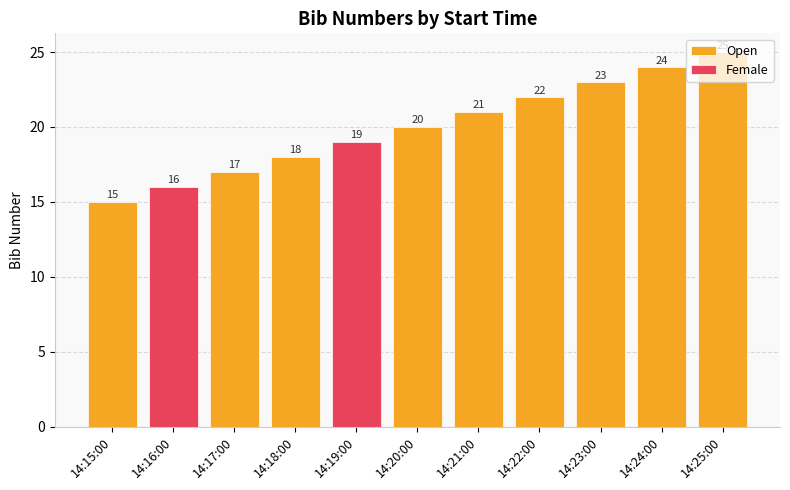

What is the total value across all series at 14:16:00?

16